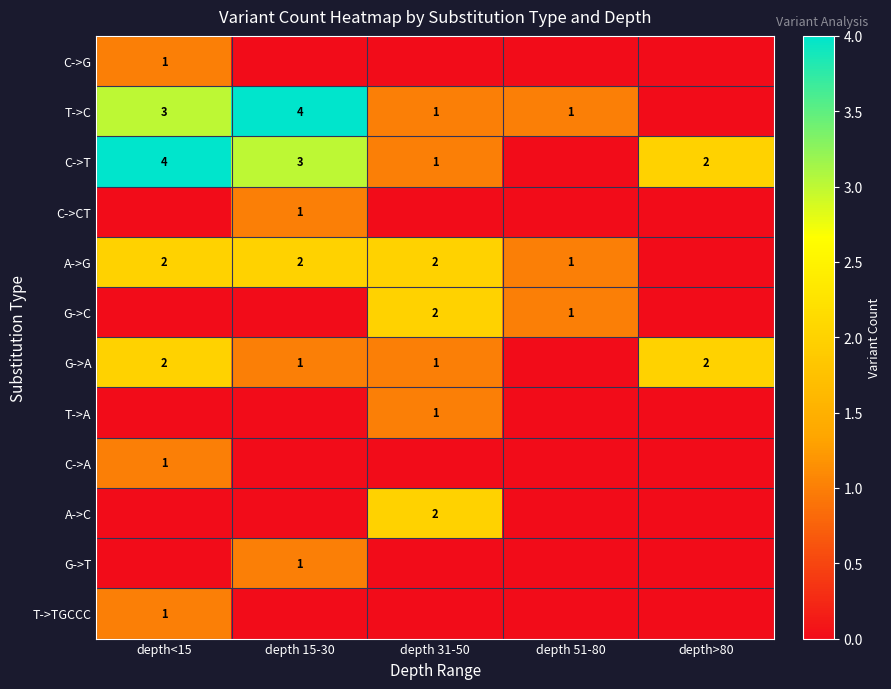

True or false: C->G has a value of 0 at depth<15.

False